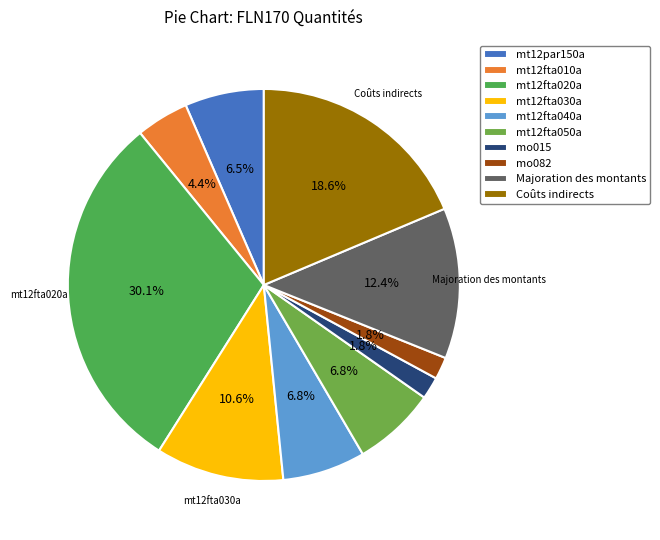

Combined, do Coûts indirects and mo015 account for over 50%?

No